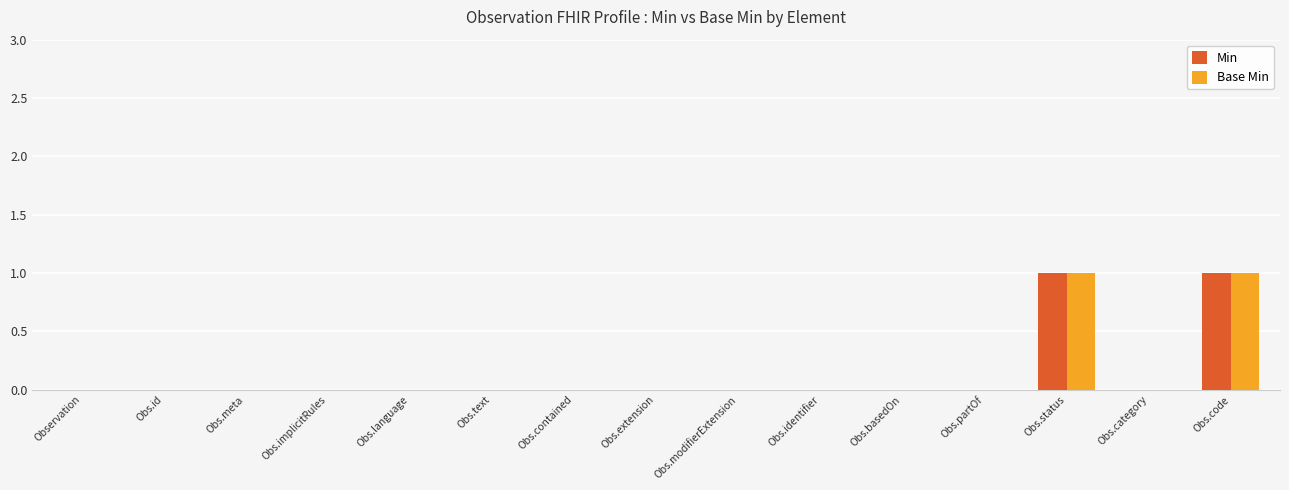

True or false: Base Min has a value of 0 at Obs.status.

False